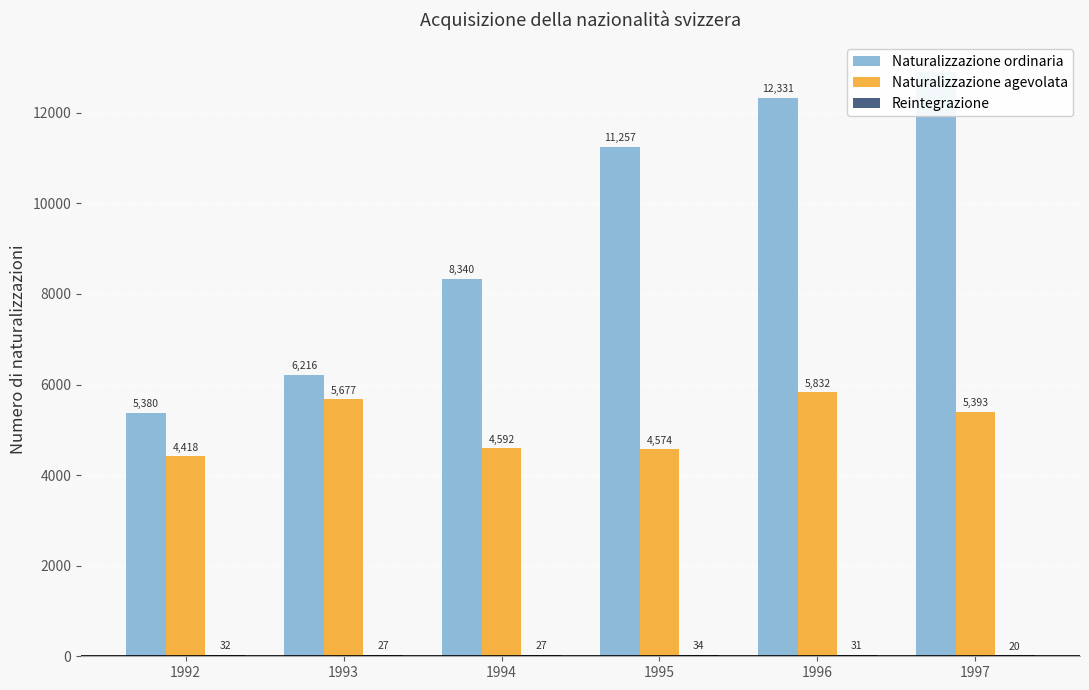

What is the sum of all Reintegrazione values?

171